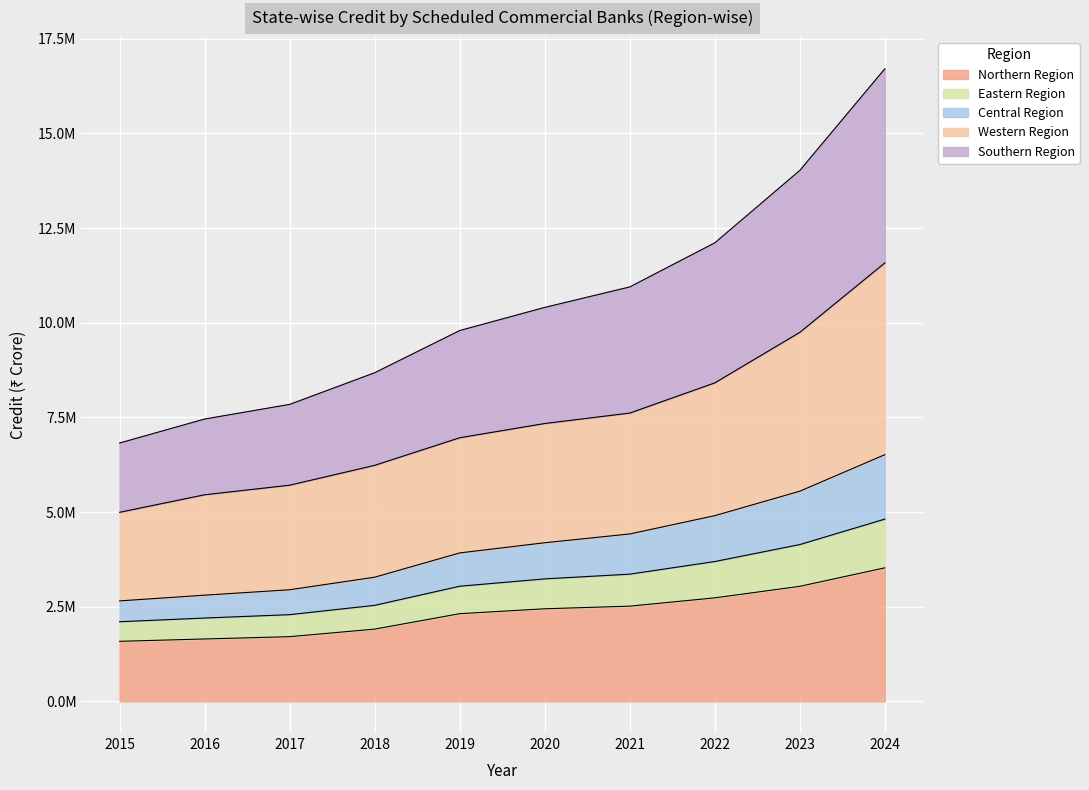

What are all the series names shown in the legend?

Northern Region, Eastern Region, Central Region, Western Region, Southern Region